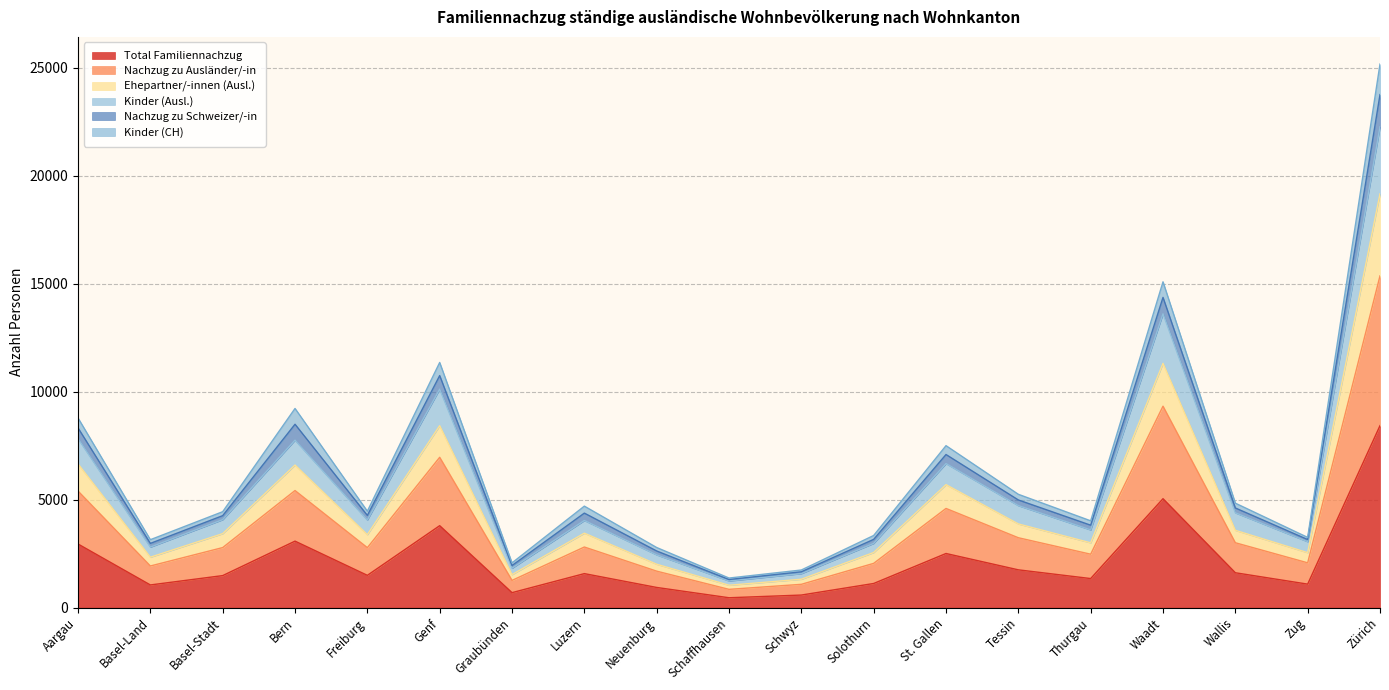

The Total Familiennachzug series shows 5046 at Waadt. True or false?

True